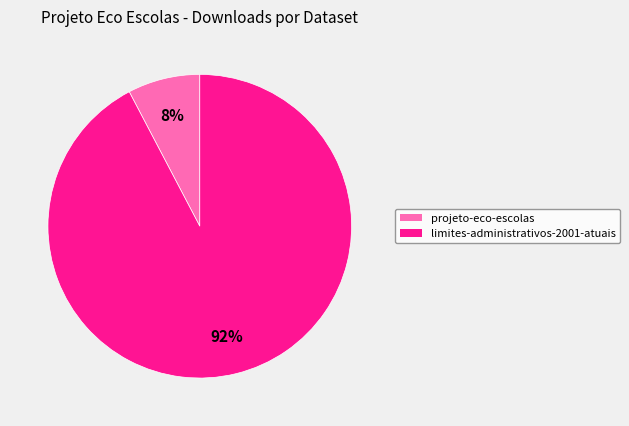

What is the largest slice in the pie chart?

limites-administrativos-2001-atuais